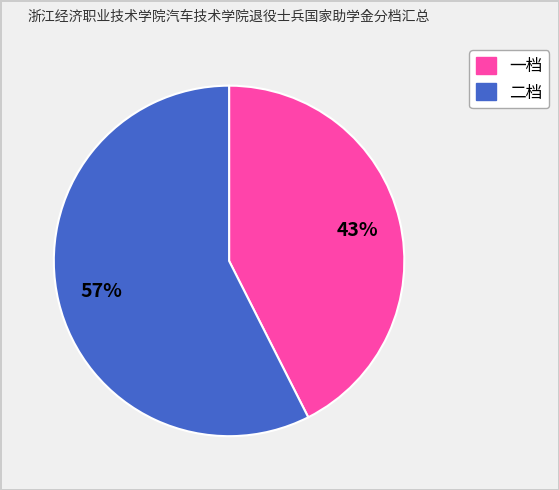

How many segments does this pie chart have?

2